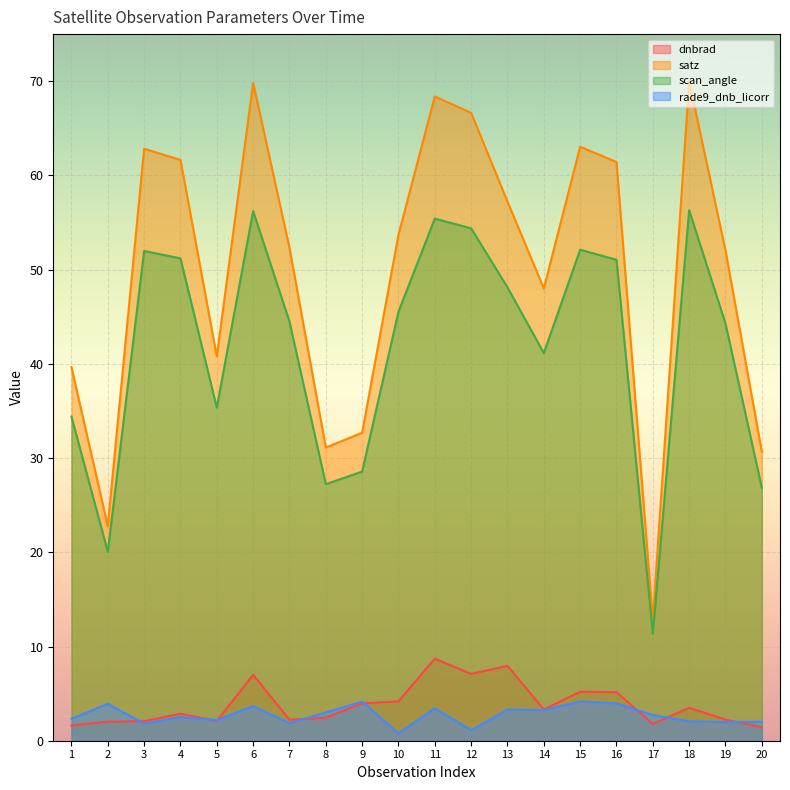

The value of rade9_dnb_licorr at 7 is 1.2. True or false?

False